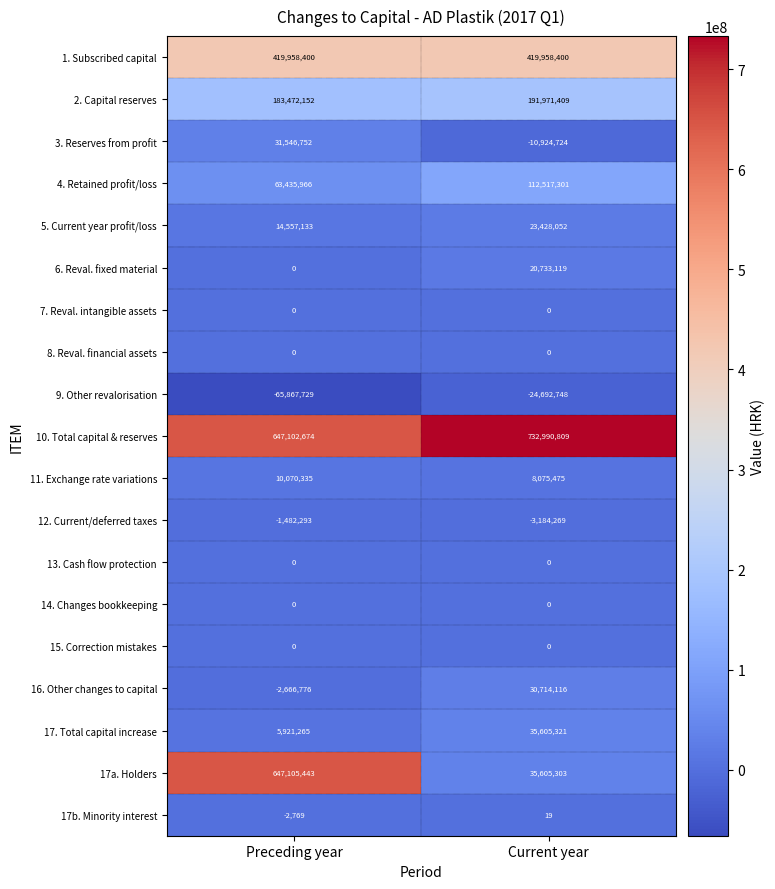

What is the average value of the 10. Total capital & reserves series?

690046742